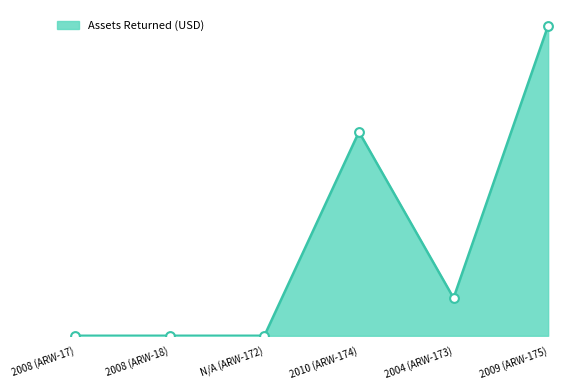

Is this an area chart (filled region under the line)?

Yes